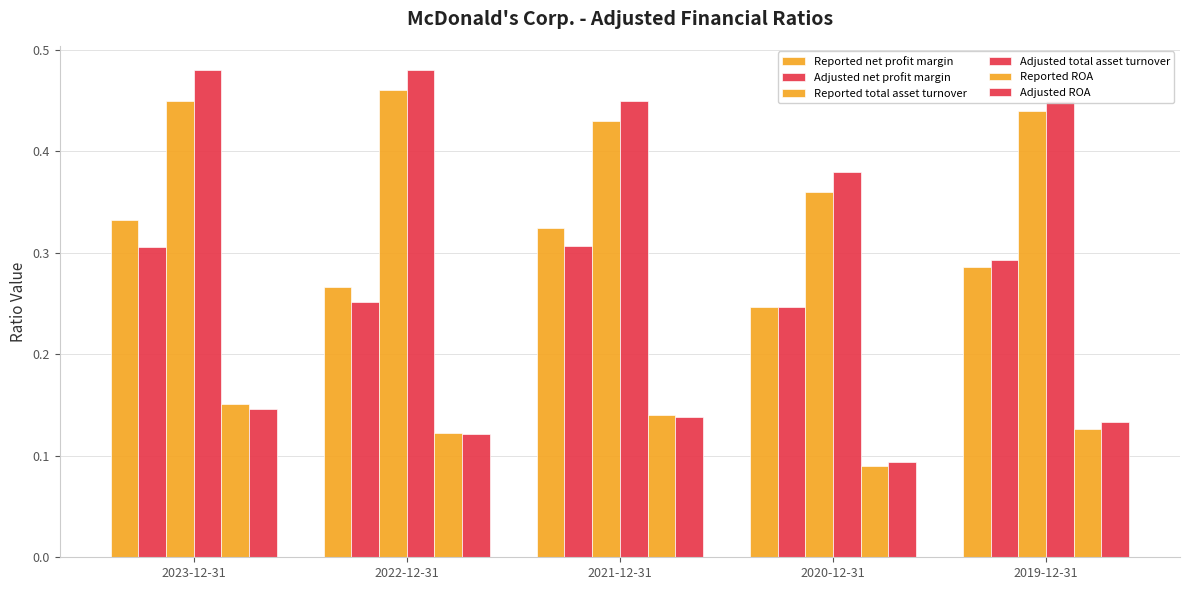

What is the spread (max minus min) of values at 2021-12-31?

0.3